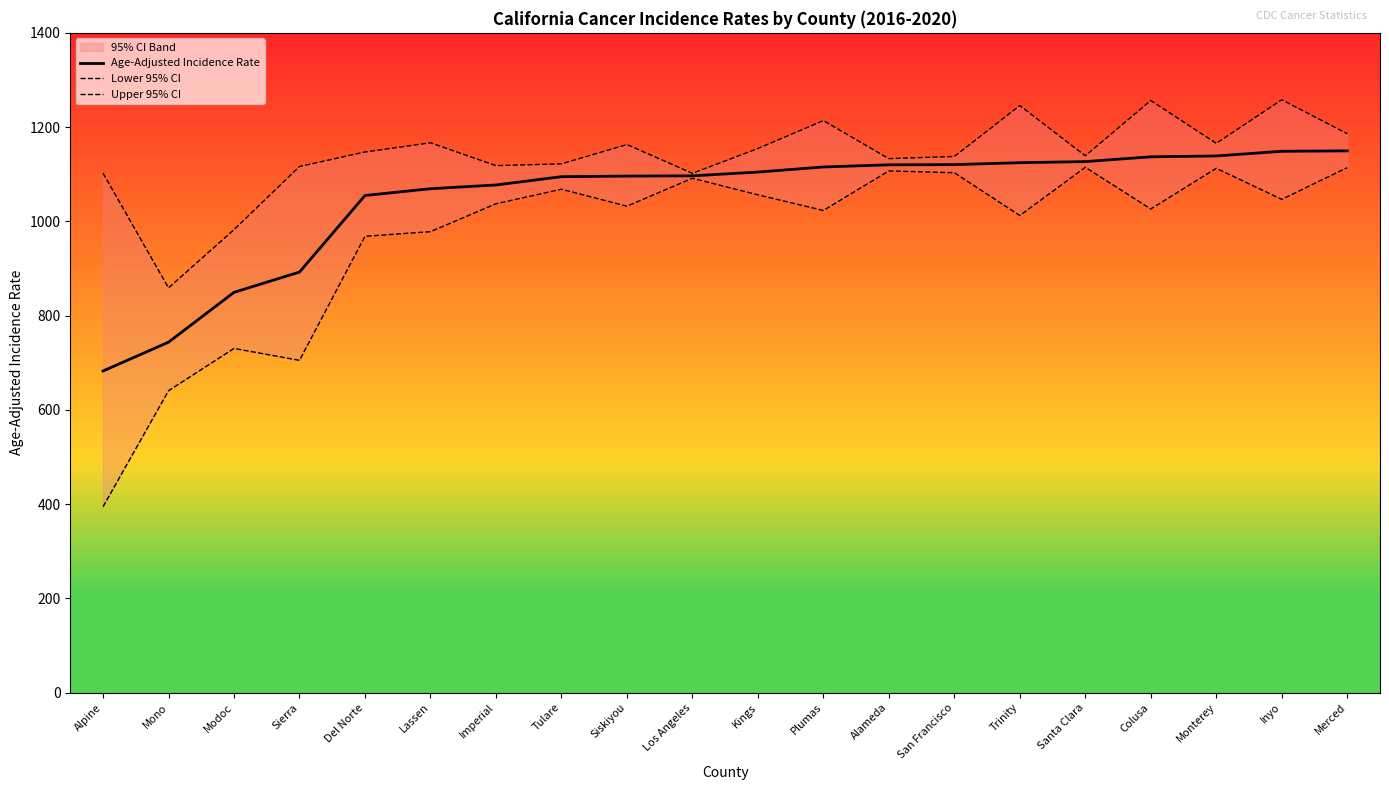

Is this an area chart (filled region under the line)?

No